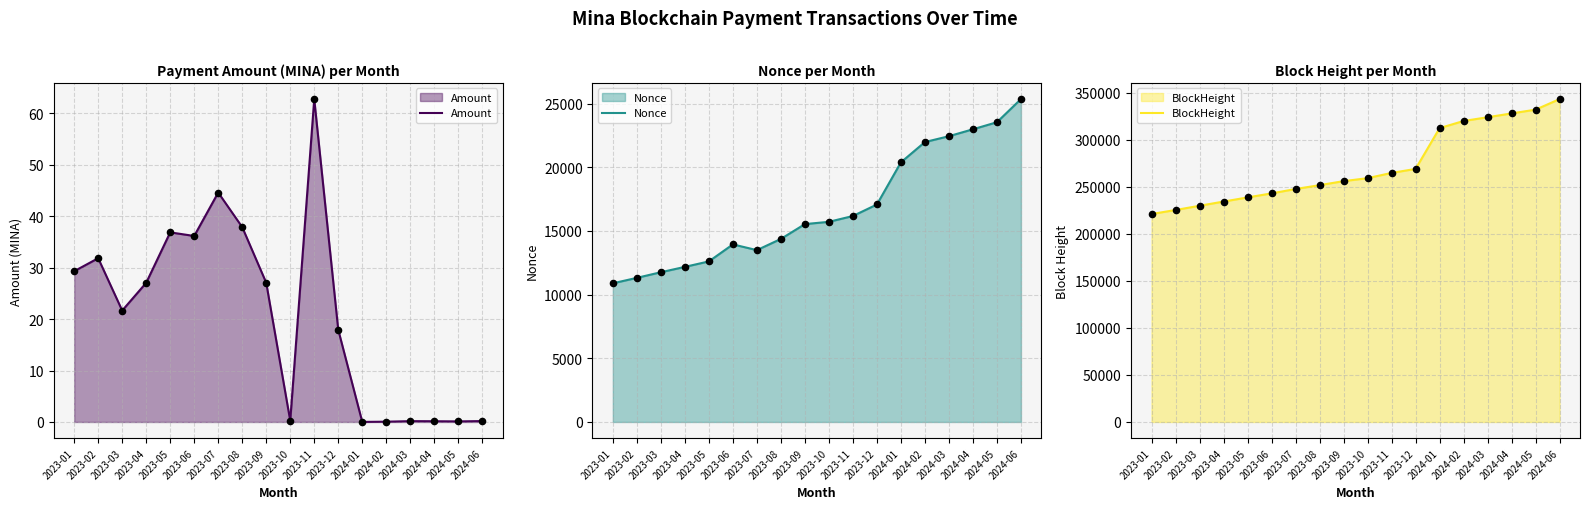

Which series contains the highest Y value?

BlockHeight